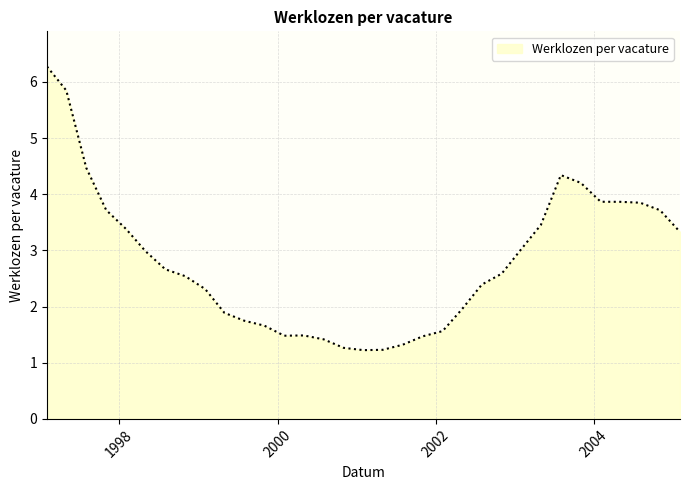

What is the difference between the maximum and minimum values?

5.0